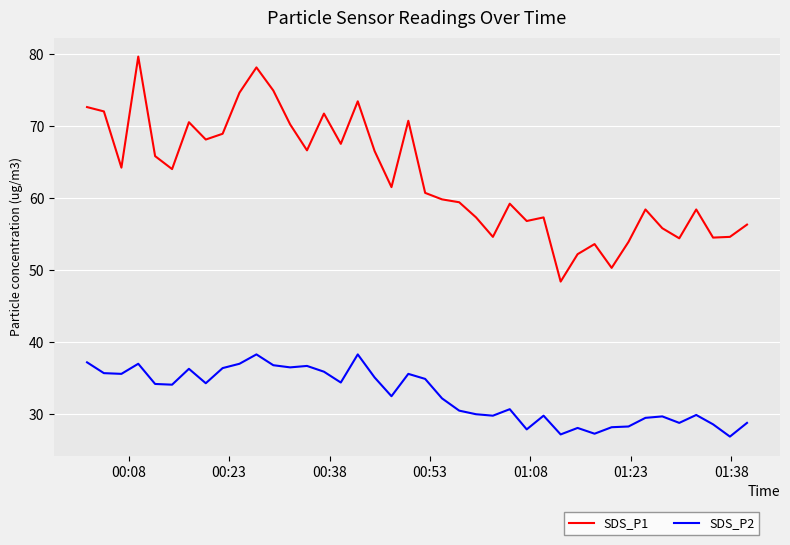

Which series has the largest range (max minus min)?

SDS_P1